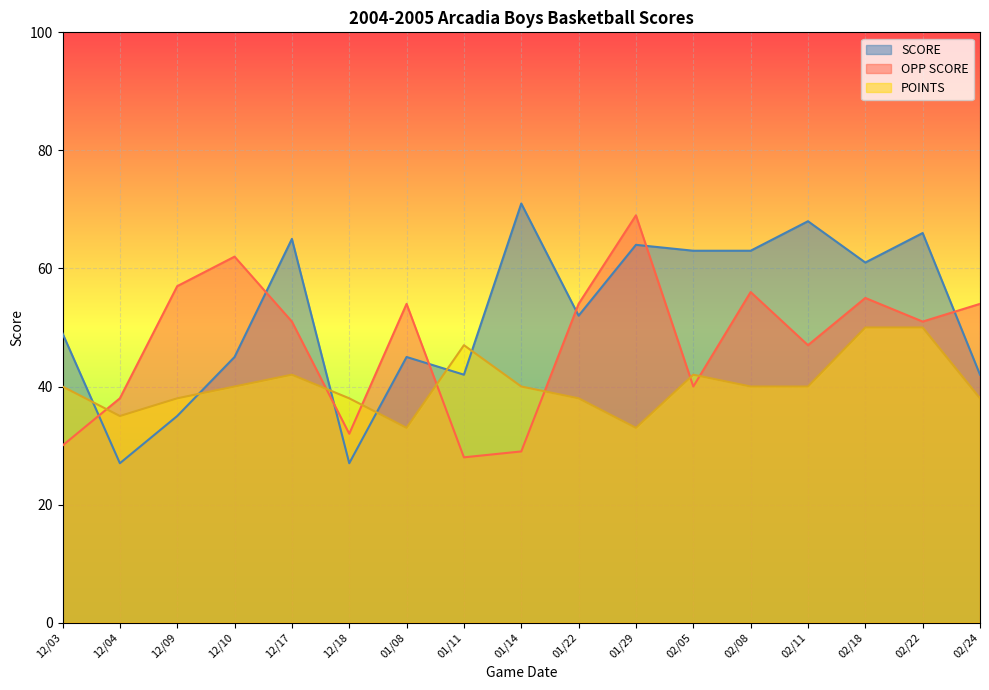

At which label does POINTS first exceed 40?

12/17